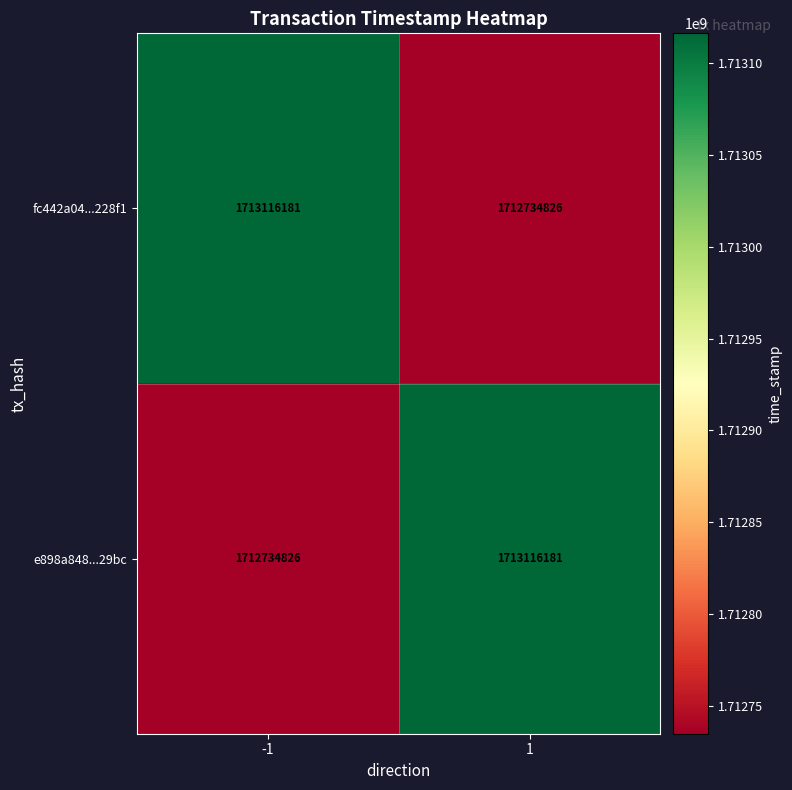

Rank the categories by e898a848...29bc value from highest to lowest.

1, -1